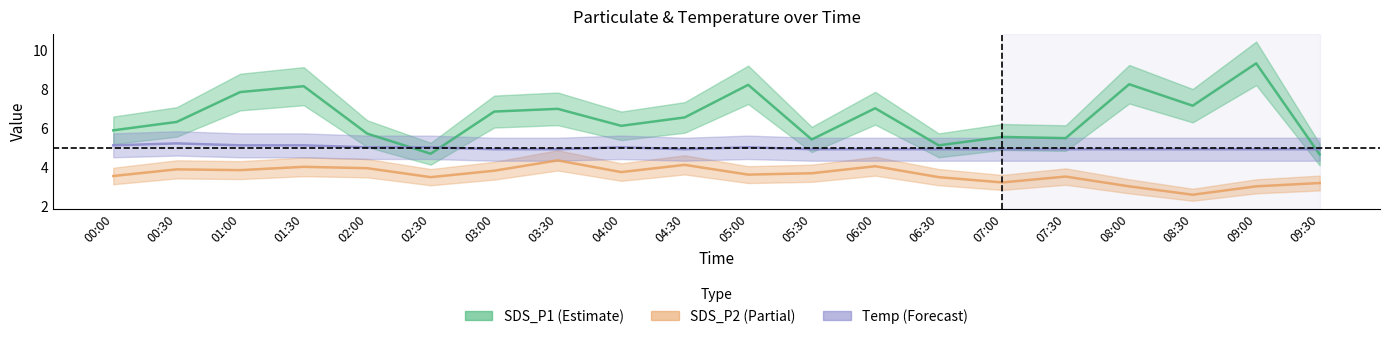

What is the label of the 20th point from the right?

00:00